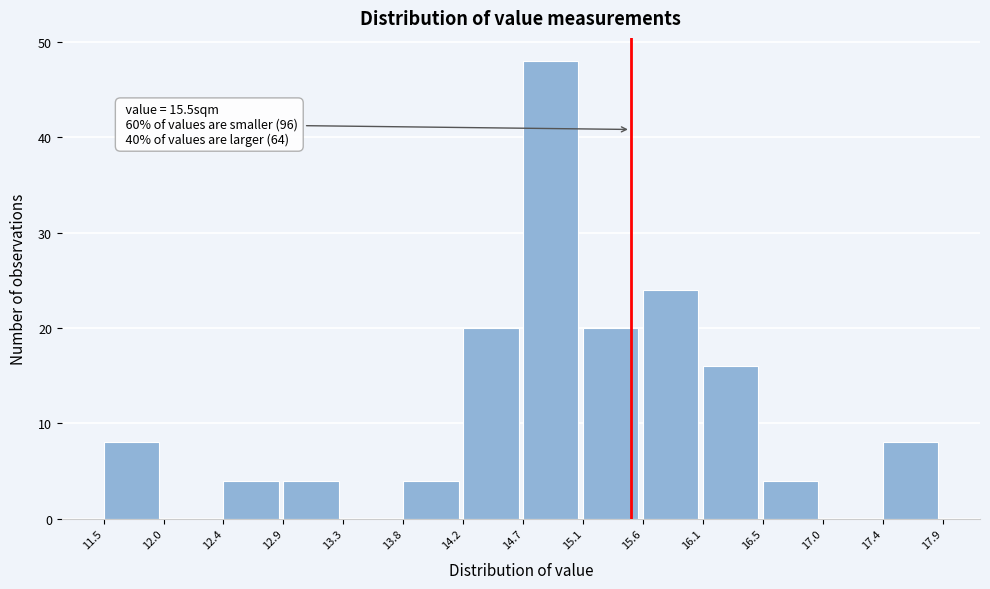

Which range on the x-axis has the tallest bar?

14.7 to 15.1